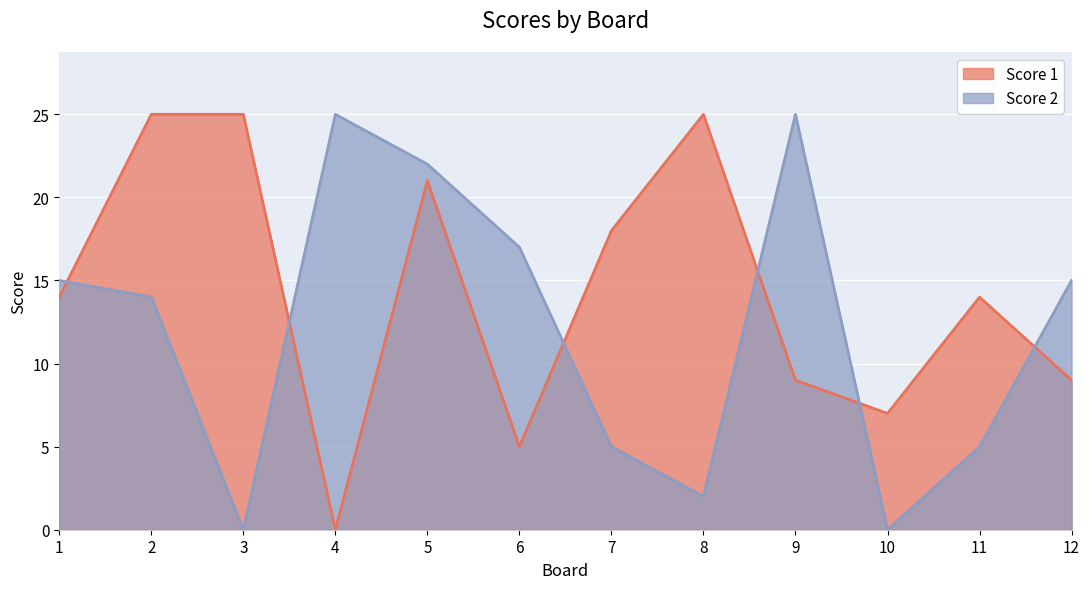

Between 6 and 7, which series saw the biggest shift?

Score 1